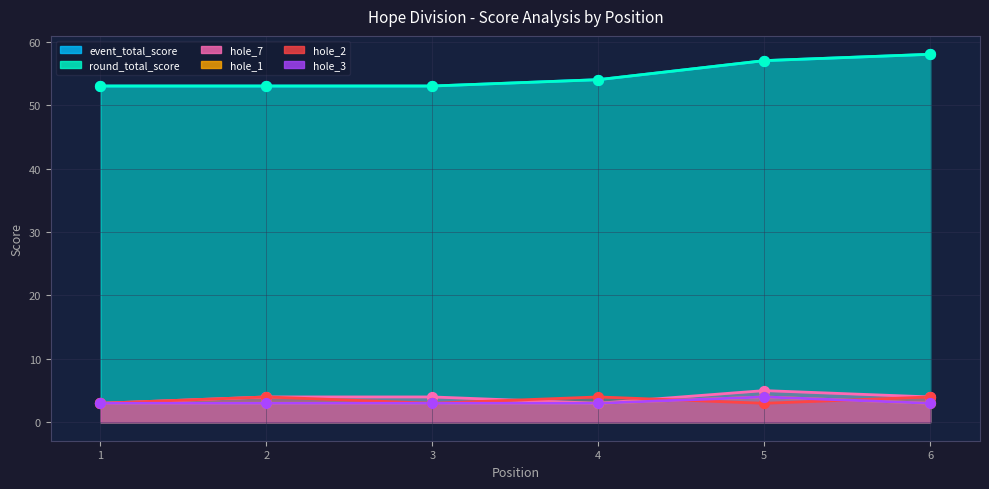

Which series reaches the maximum Y coordinate?

event_total_score